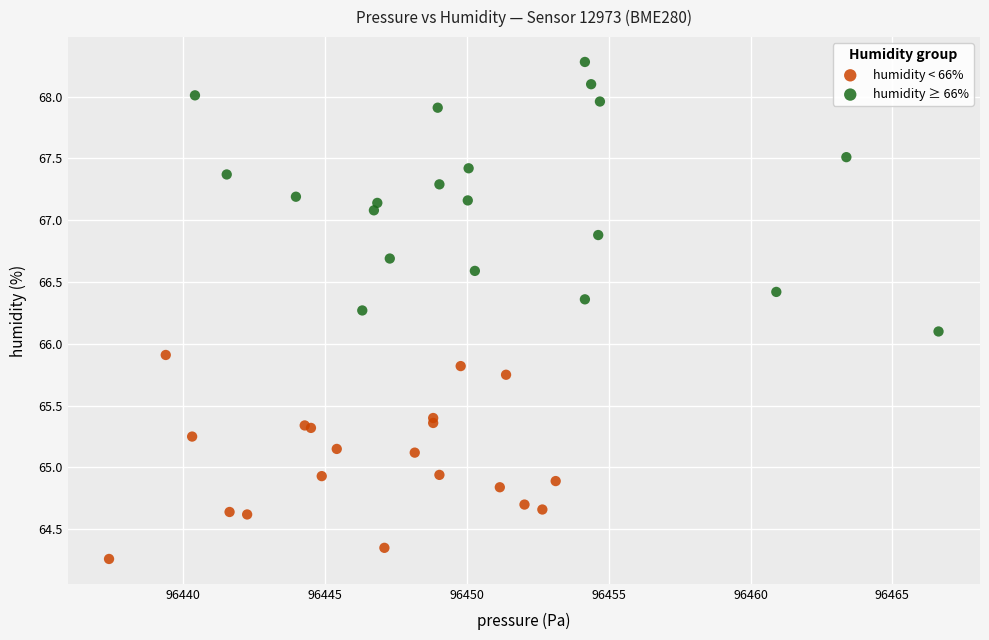

What are all the series names shown in the legend?

humidity < 66%, humidity ≥ 66%